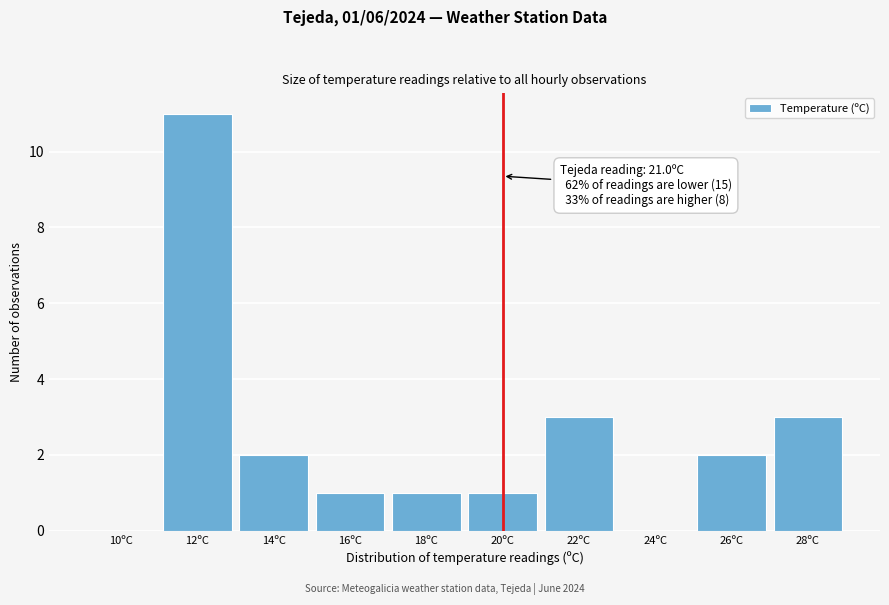

Reading left to right, transcribe all the data shown in this chart.

10ºC=0	12ºC=11	14ºC=2	16ºC=1	18ºC=1	20ºC=1	22ºC=3	24ºC=0	26ºC=2	28ºC=3